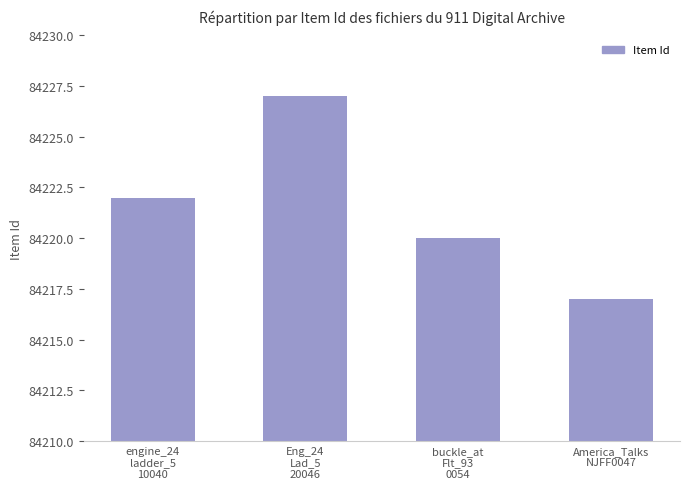

True or false: the data shows 84227 at Eng_24
Lad_5
20046.

True